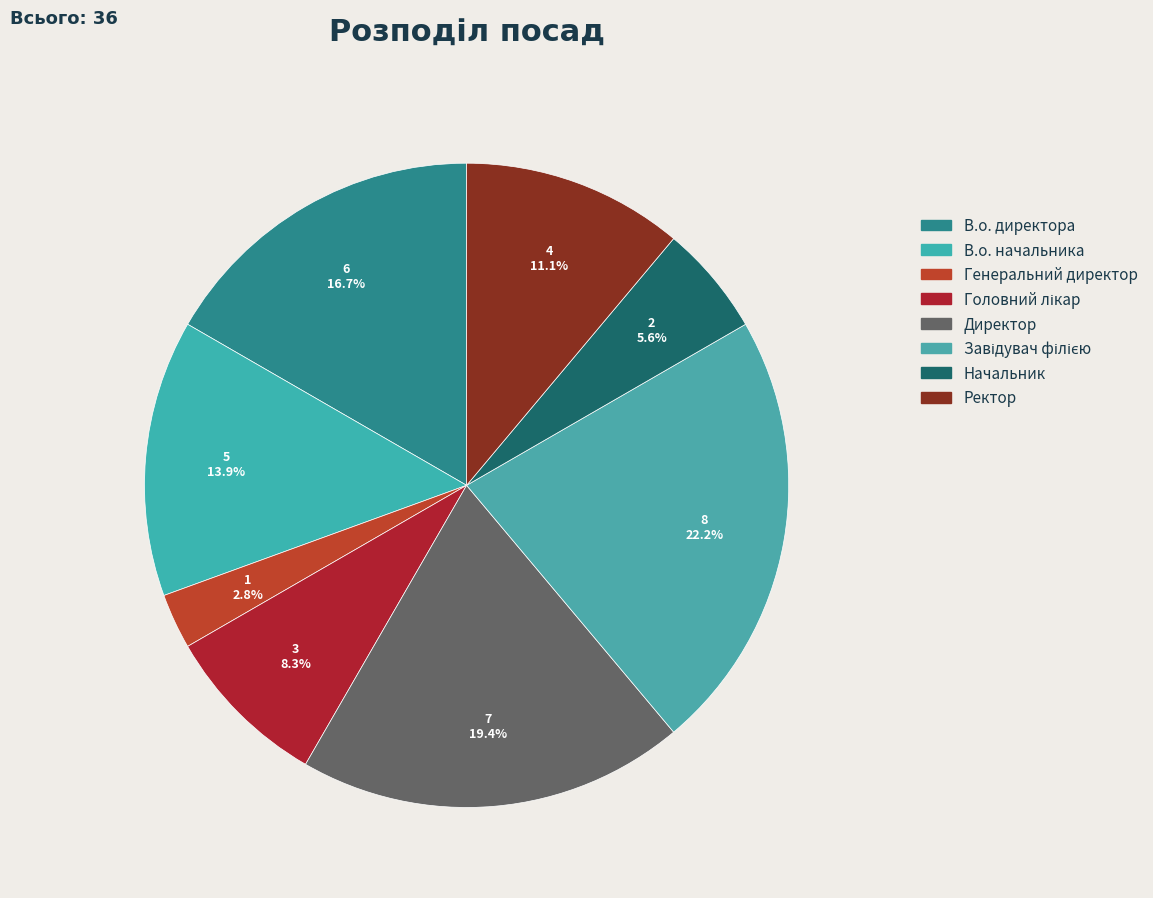

To the nearest percent, what is the difference between the Завідувач філією and Начальник slice percentages?

17%